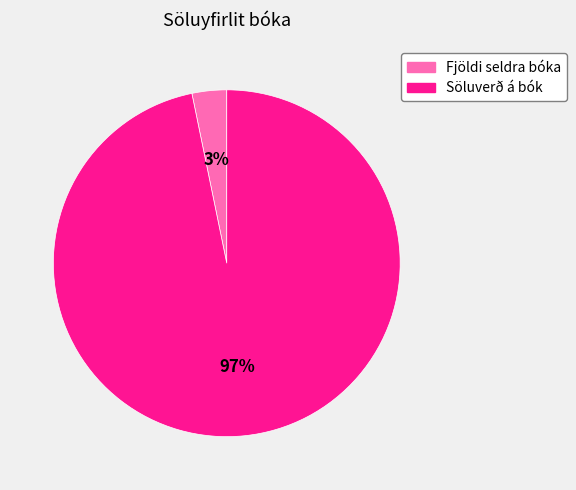

To the nearest percent, what portion does Fjöldi seldra bóka represent?

3%